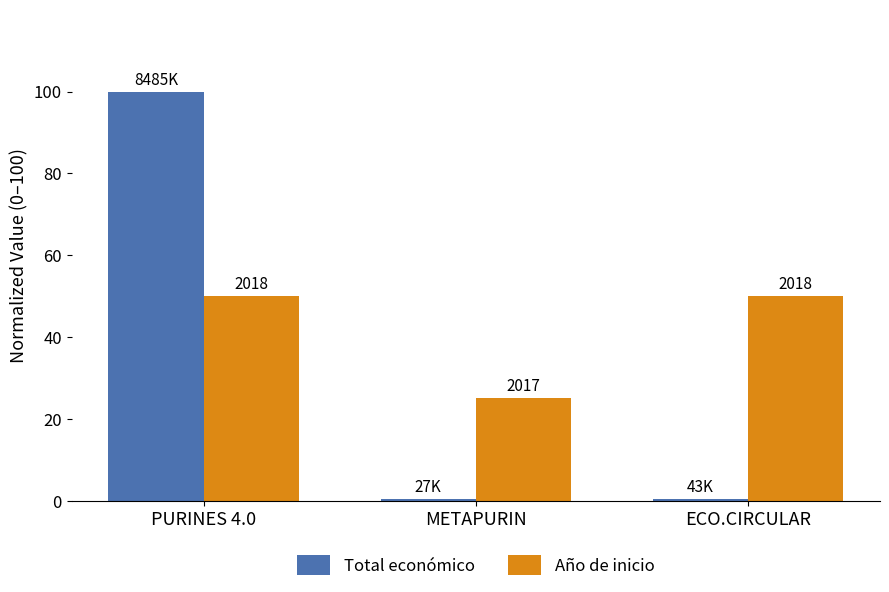

Read the Año de inicio value at ECO.CIRCULAR.

50.0